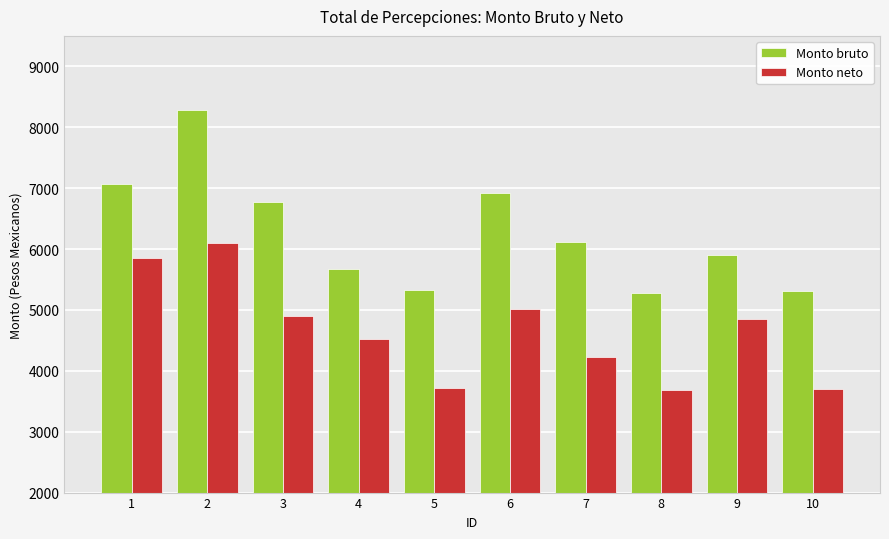

At 5, list the series in order from smallest to largest.

Monto neto, Monto bruto